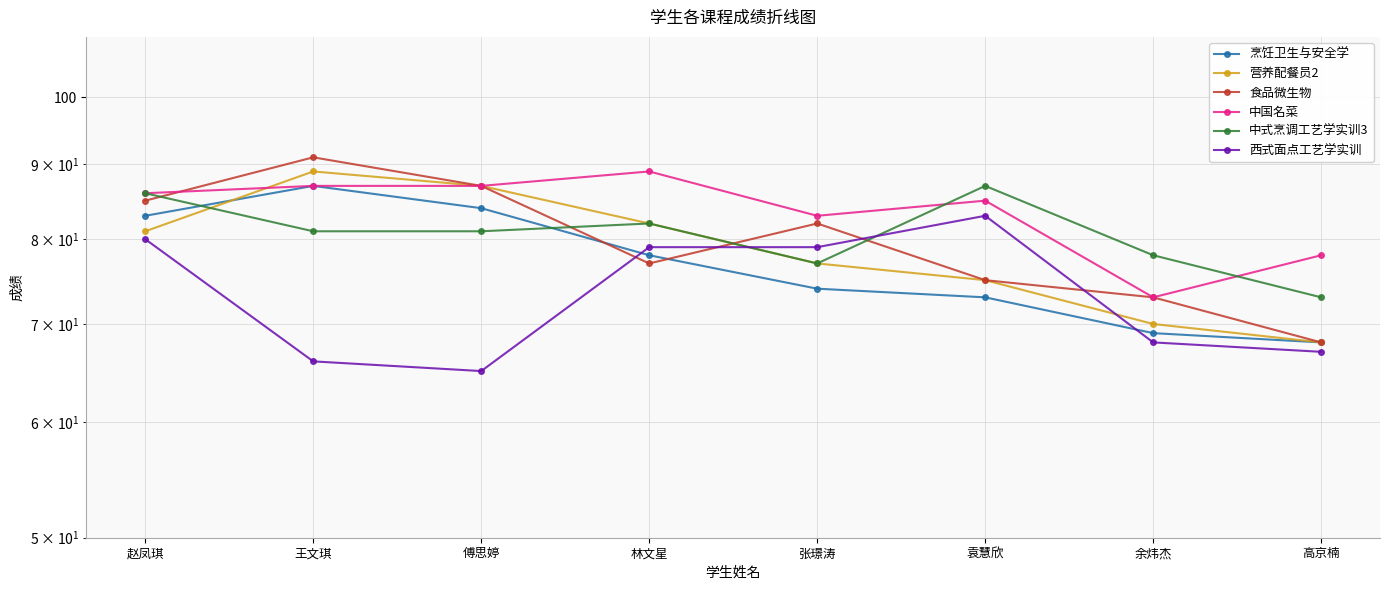

What is the minimum value shown in the chart?

65